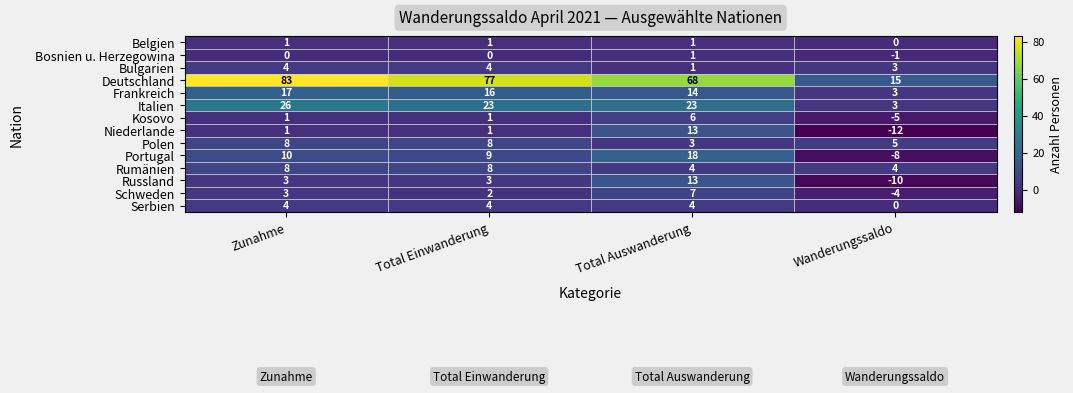

At which category is the sum across all series the highest?

Total Auswanderung